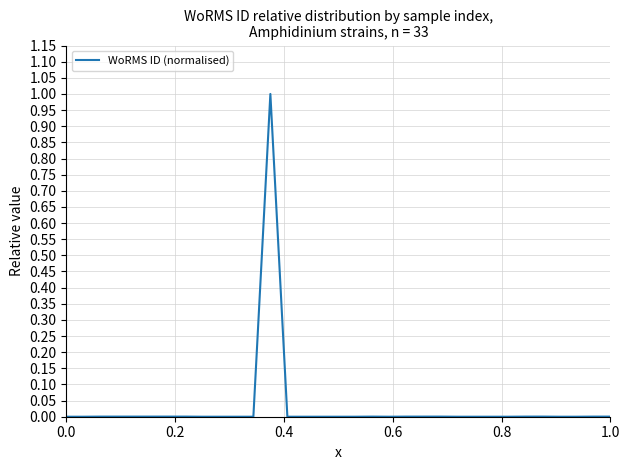

What is the maximum value shown in the chart?

1.0